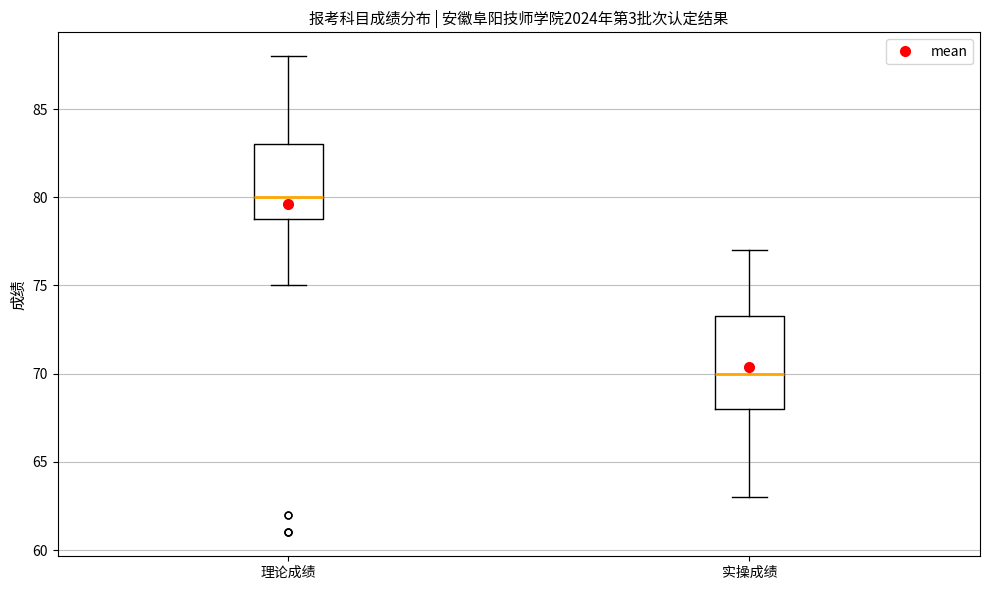

Reading left to right, read every box against the y-axis: the position of its median line, the range the box covers, and the ends of its whiskers. The values are not printed on the chart, so give them approximately, as read against the axis.

理论成绩: median 80.0, box 79.0 to 83.0, whiskers 75.0 to 88.0
实操成绩: median 70.0, box 68.0 to 73.5, whiskers 63.0 to 77.0